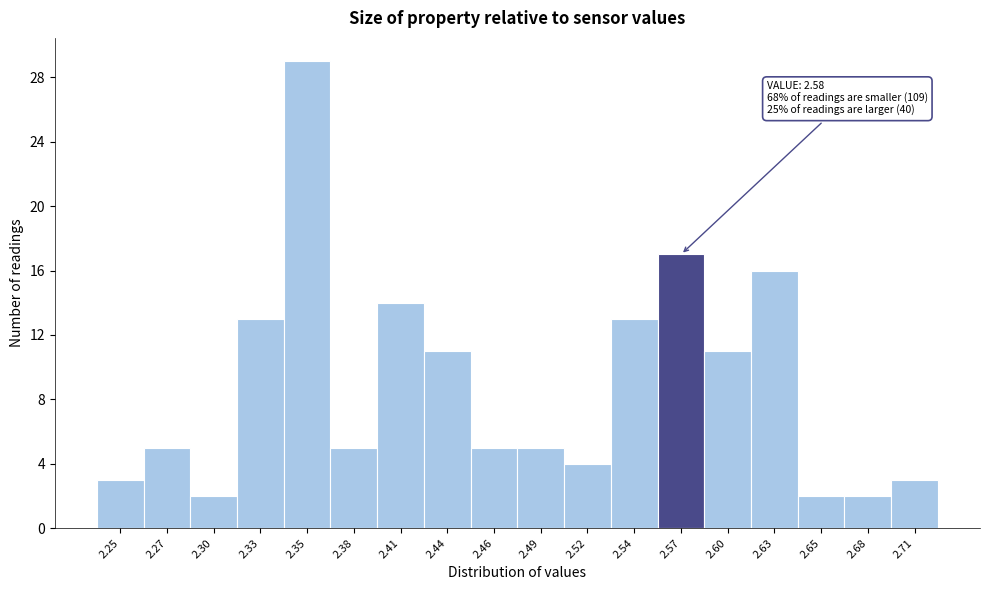

Reading left to right, what are all the values shown in this chart?

2.25=3	2.27=5	2.30=2	2.33=13	2.35=29	2.38=5	2.41=14	2.44=11	2.46=5	2.49=5	2.52=4	2.54=13	2.57=17	2.60=11	2.63=16	2.65=2	2.68=2	2.71=3